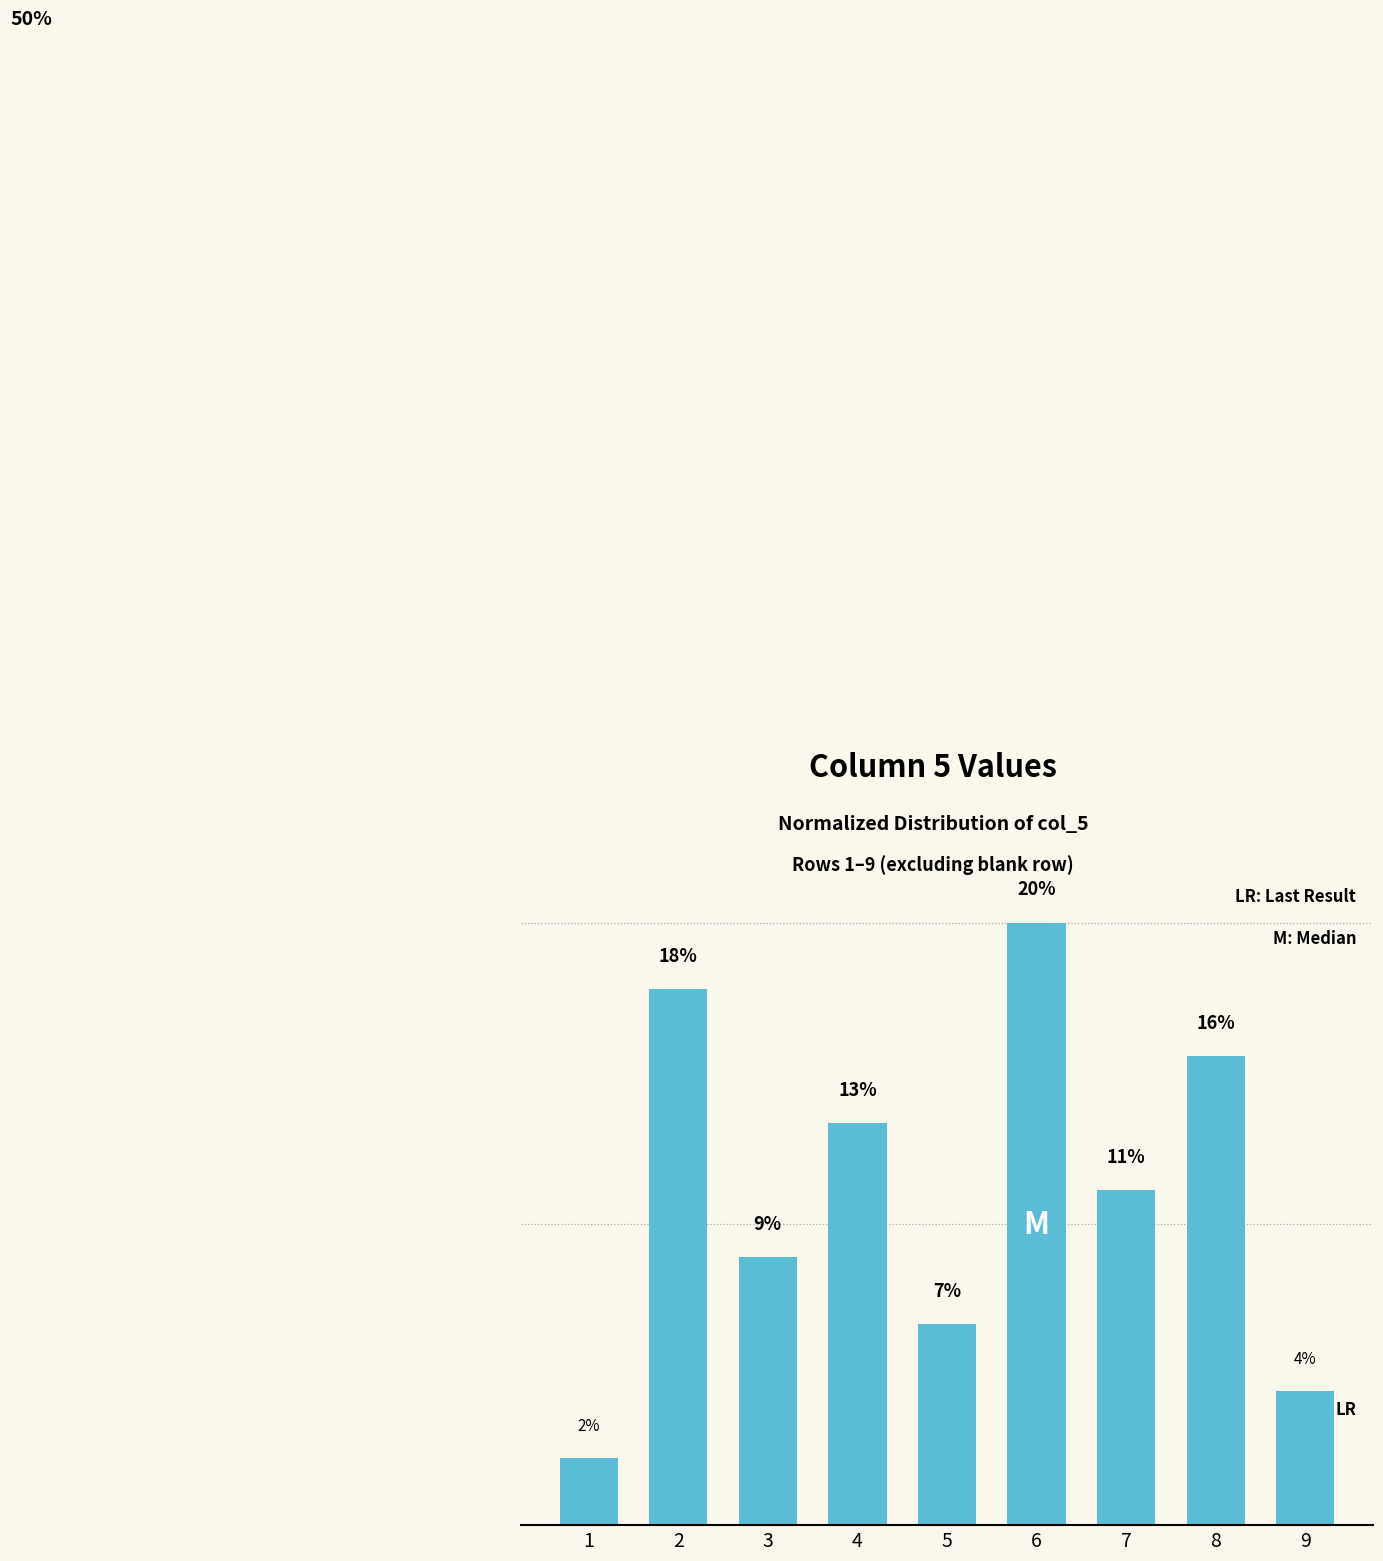

What is the change in value from 2 to 5?

-11.1